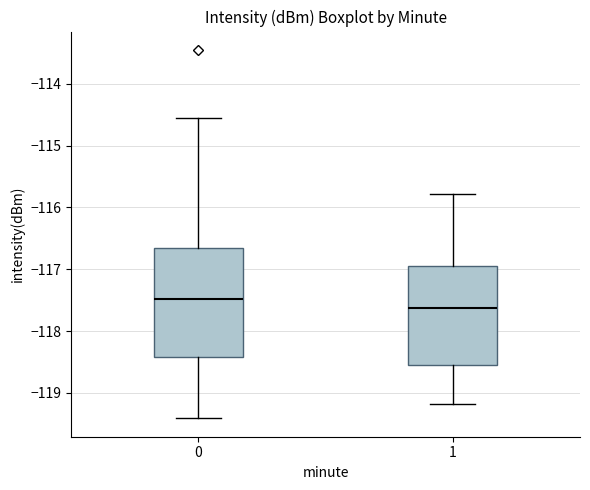

Comparing the boxes themselves (not the whiskers), which one is the tallest?

0